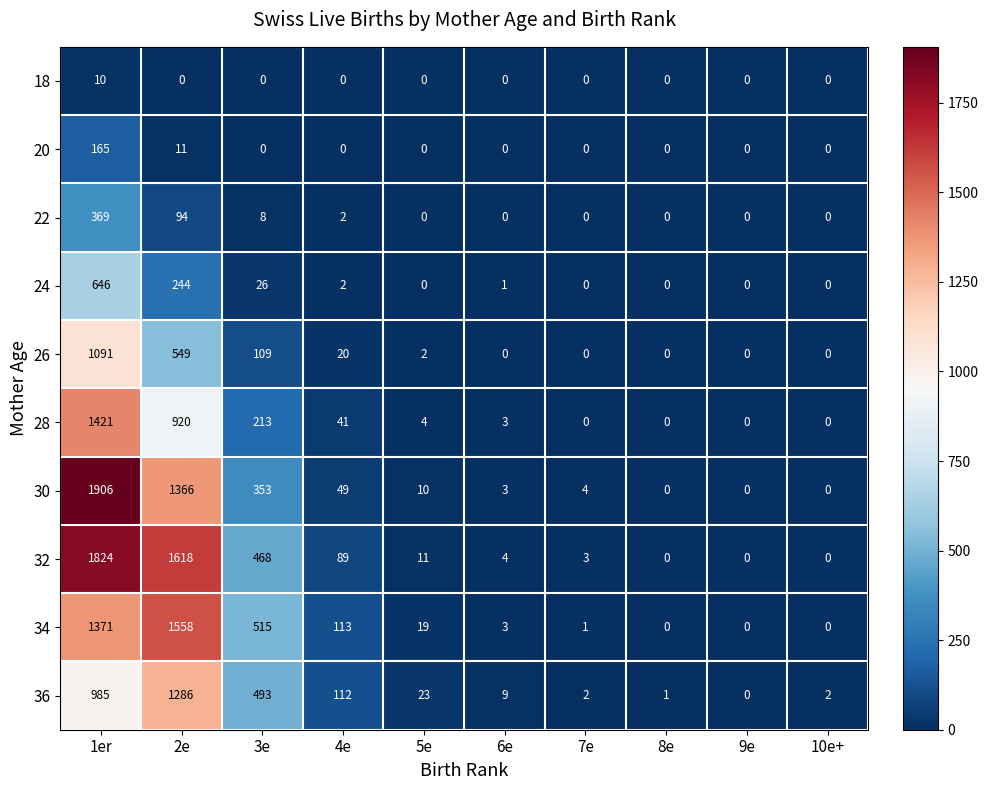

The value of 26 at 1er is 1575. True or false?

False